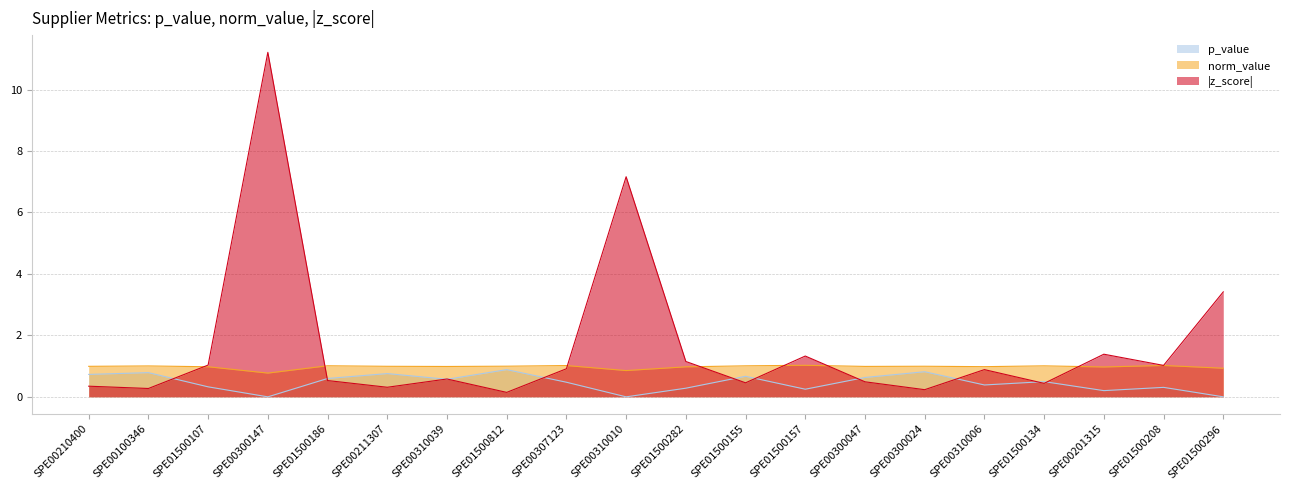

How many lines are shown in the chart?

3